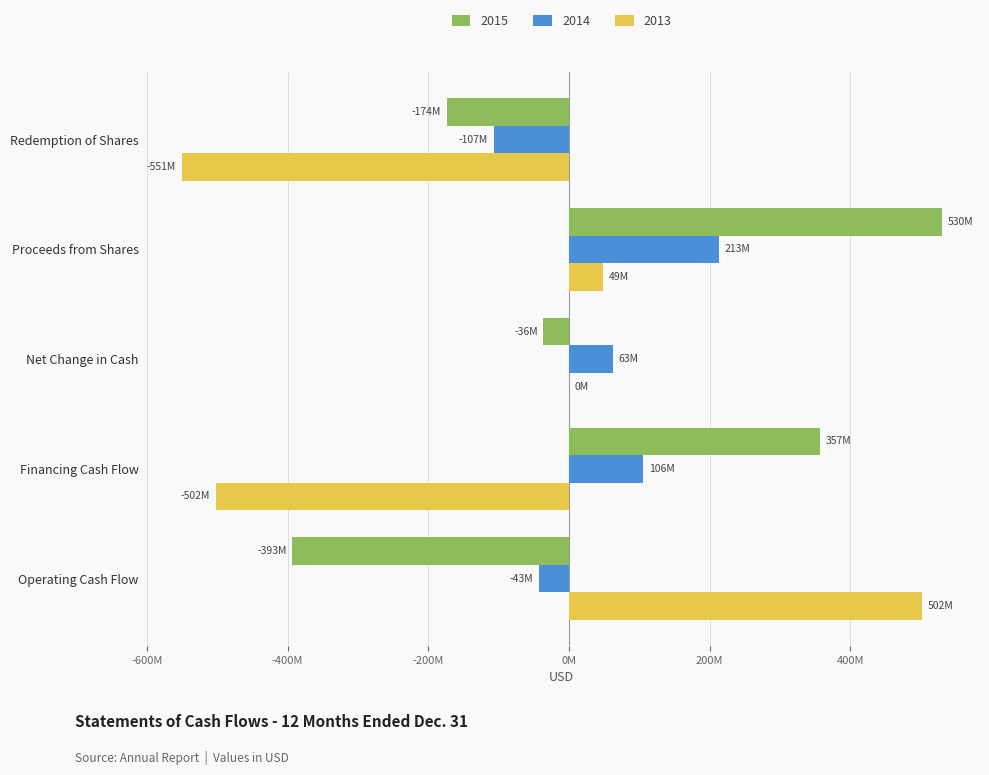

What are all the series names shown in the legend?

2015, 2014, 2013